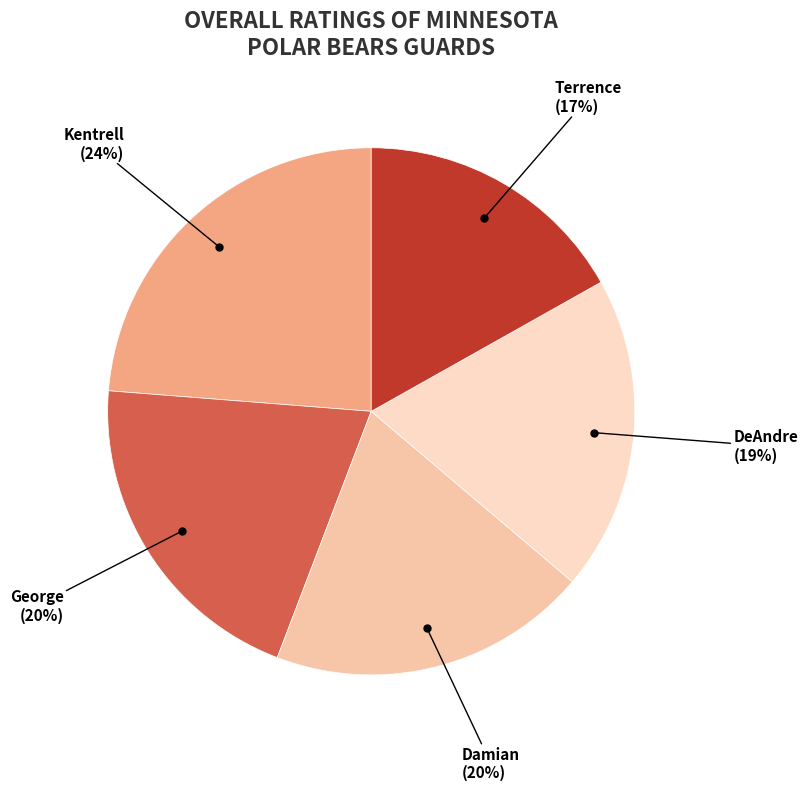

To the nearest percent, what is the difference between the Kentrell and Damian slice percentages?

4%